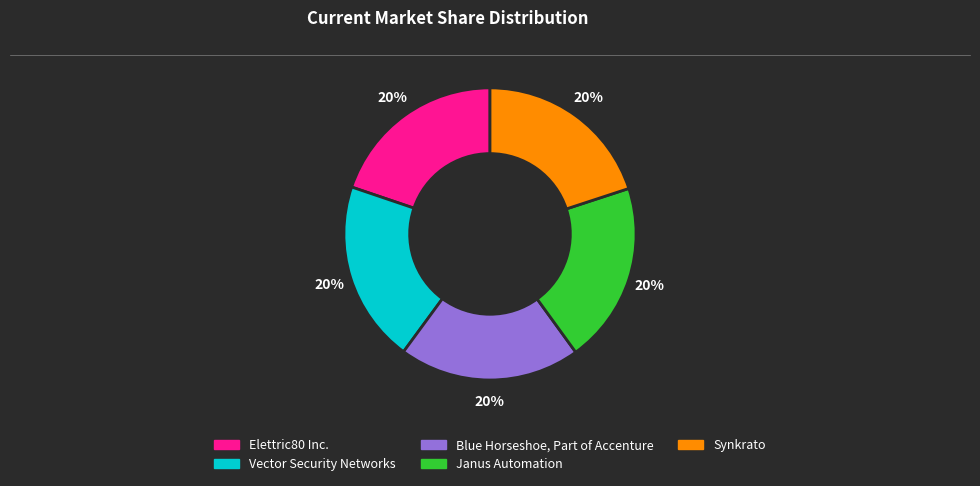

Is there a majority slice in this chart?

No